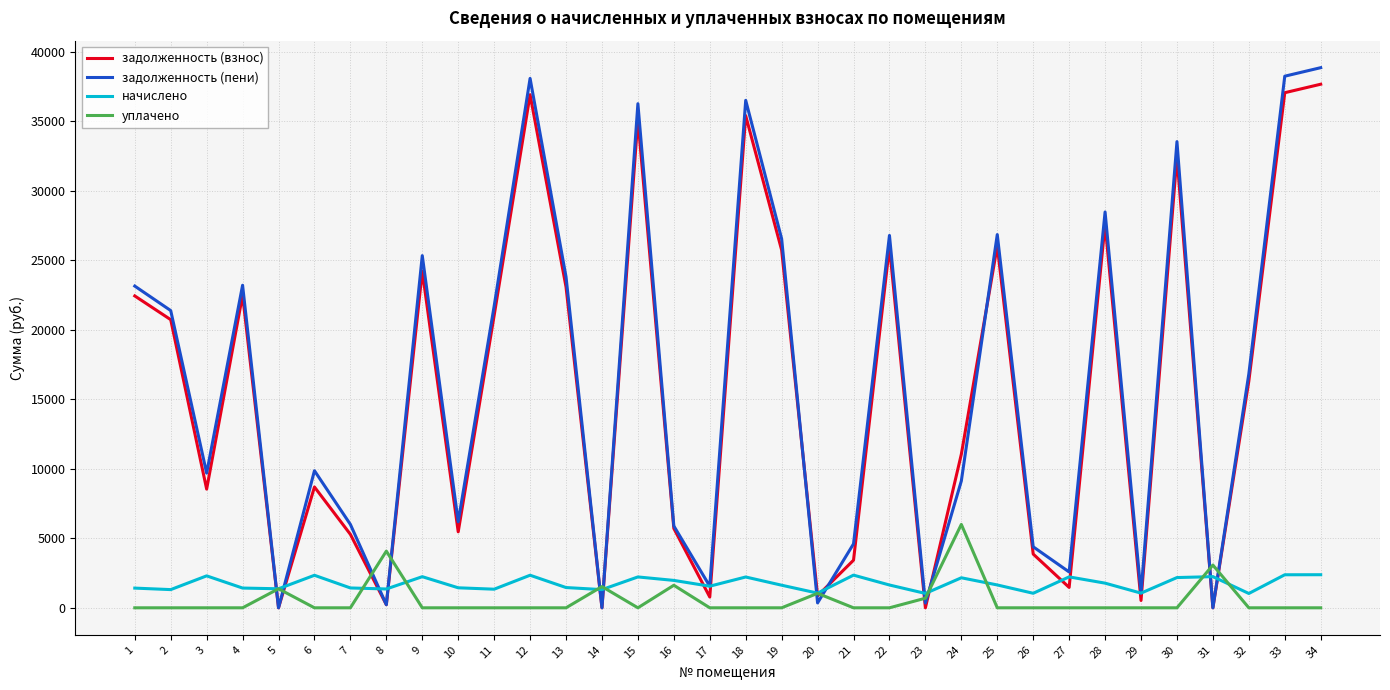

Is the value of уплачено at 17 greater than the value of задолженность (пени) at 17?

No